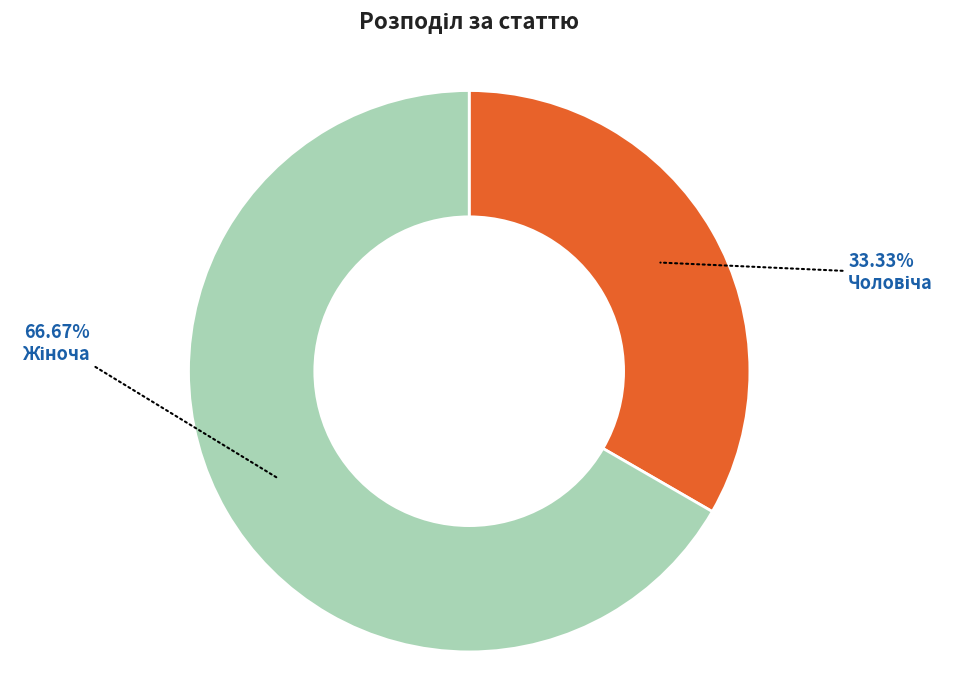

Is there any slice that represents more than half of the pie?

Yes